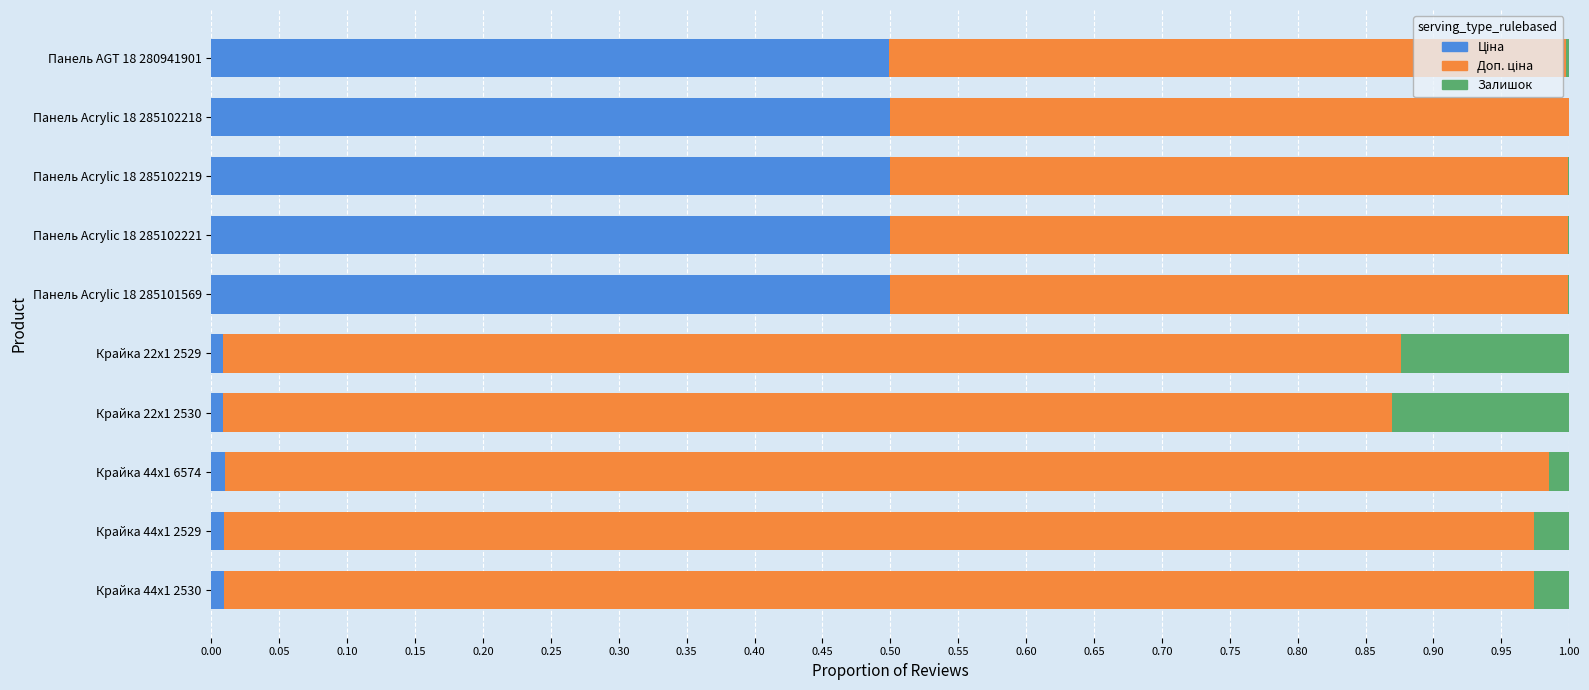

How many distinct data groups are displayed?

3